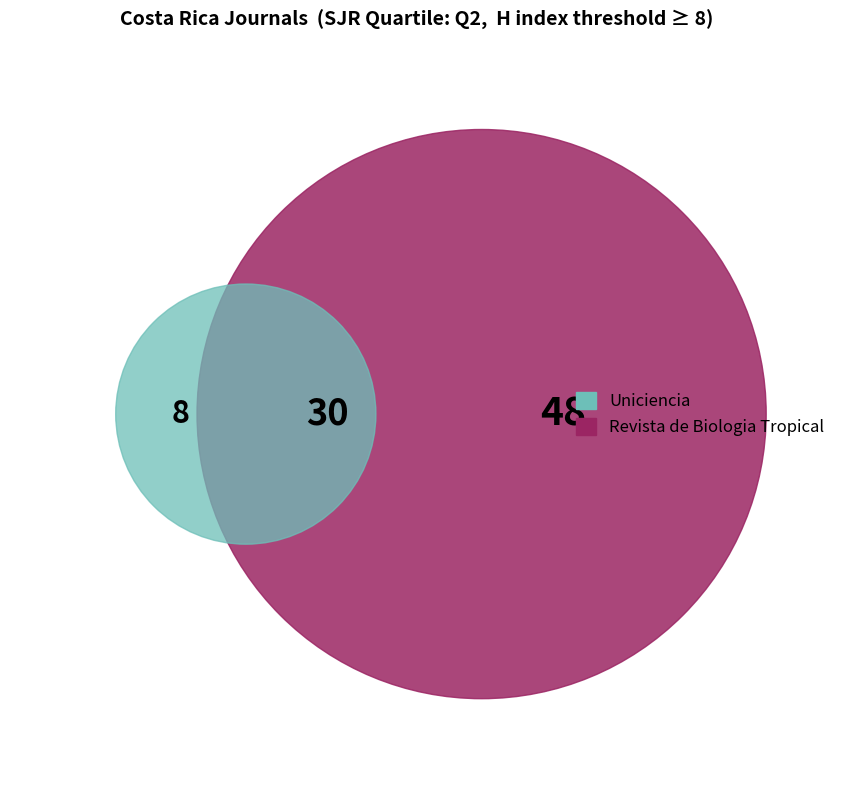

What is the majority slice?

Revista de Biologia Tropical